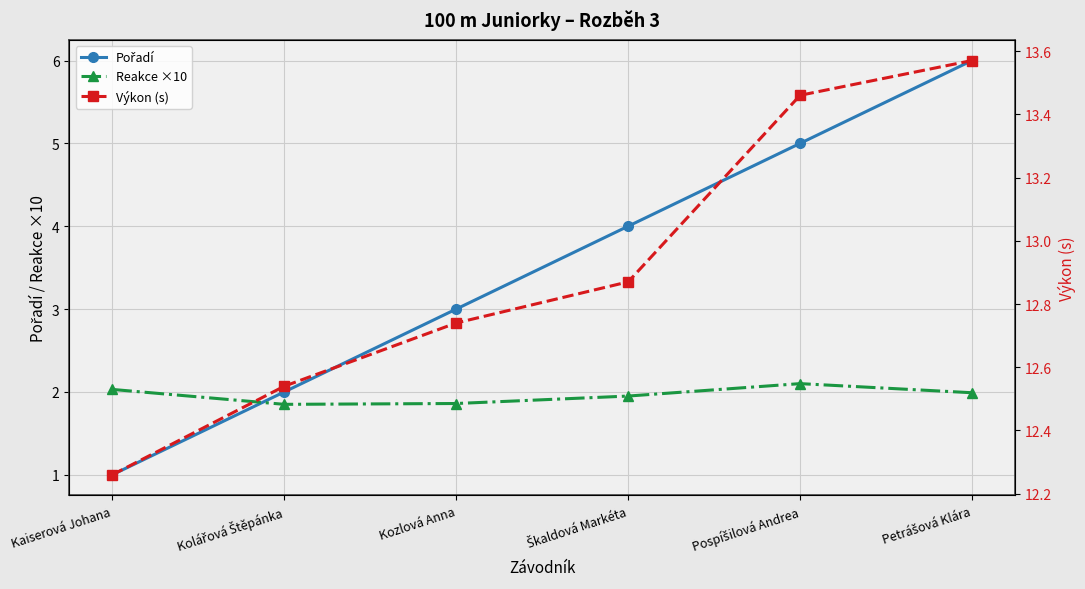

How many times do Reakce ×10 and Pořadí cross each other?

1